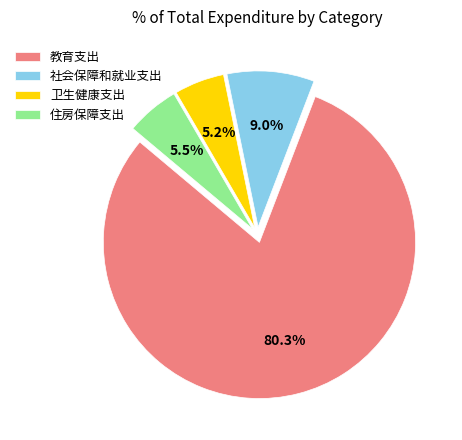

To the nearest percent, what is the difference between the largest and smallest slice percentages?

75%